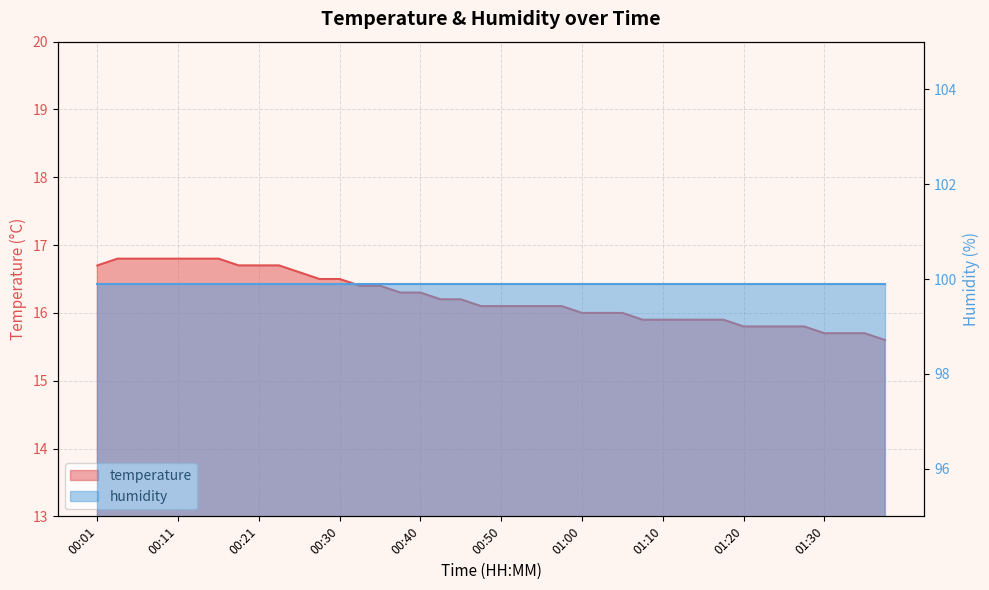

Does the chart display data point markers on the line(s)?

No